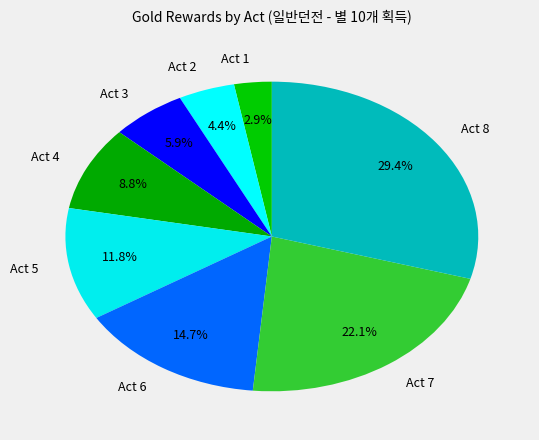

Is it true that Act 5 is 21% of the pie?

False